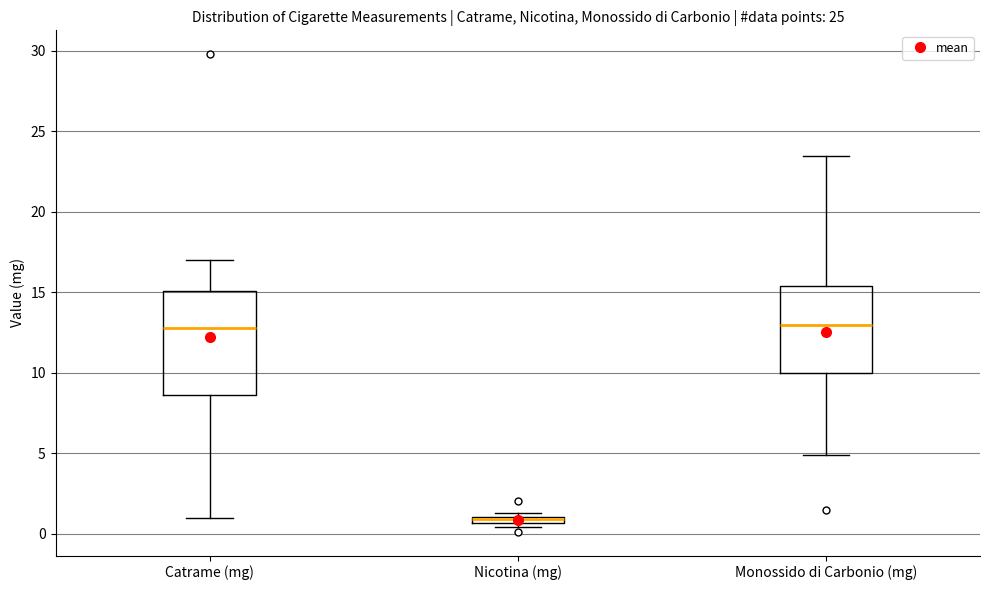

Where does the upper whisker of the box for Catrame (mg) end on the y-axis? The values are not printed on the chart, so give them approximately, as read against the axis.

17.0